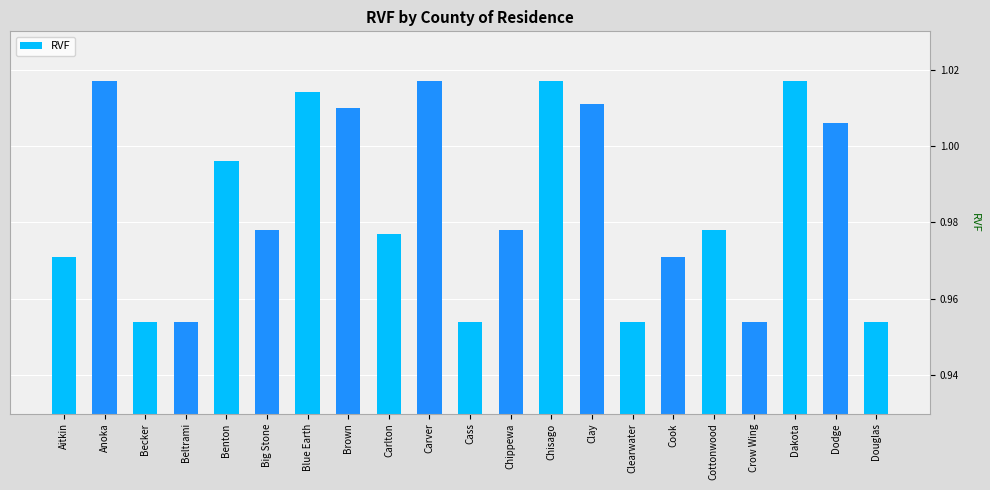

Which has a higher value, Douglas or Benton?

Benton